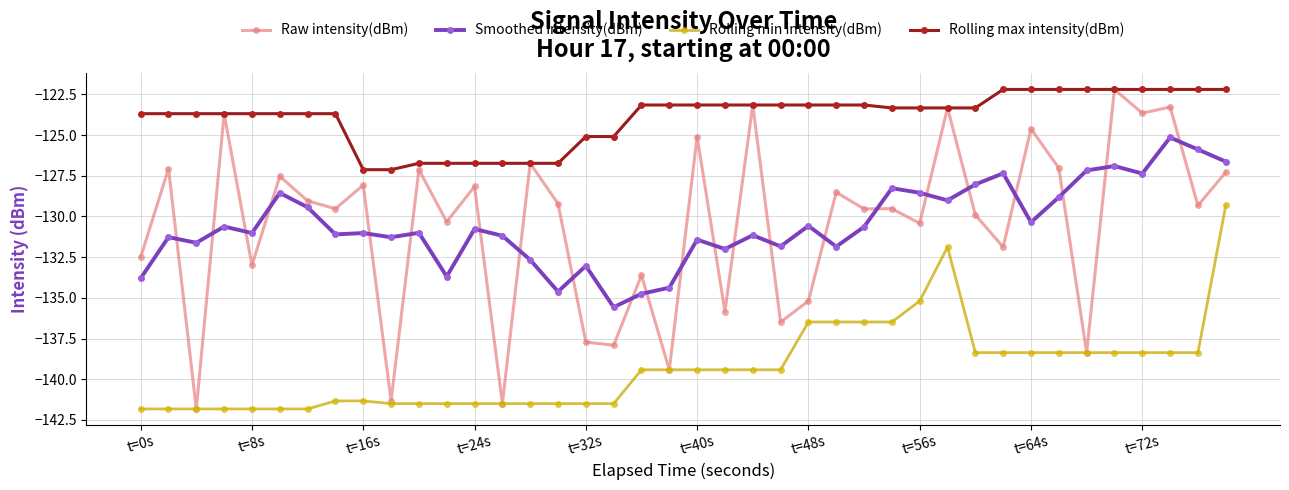

Which series has the largest total across all categories?

Rolling max intensity(dBm)